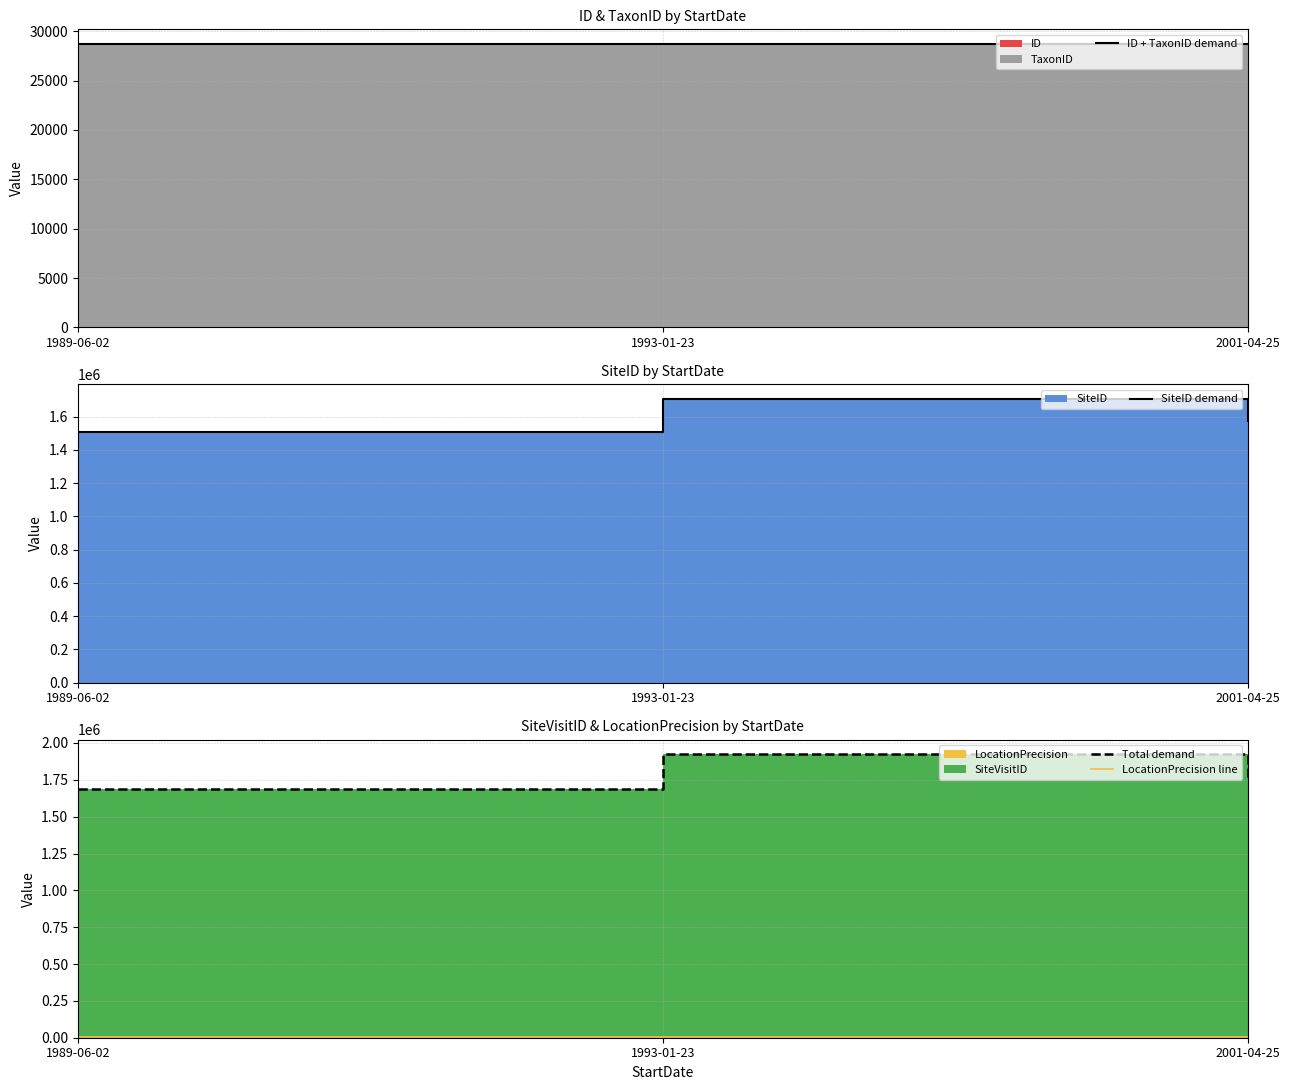

What is the sum of all Total demand values?

5352550